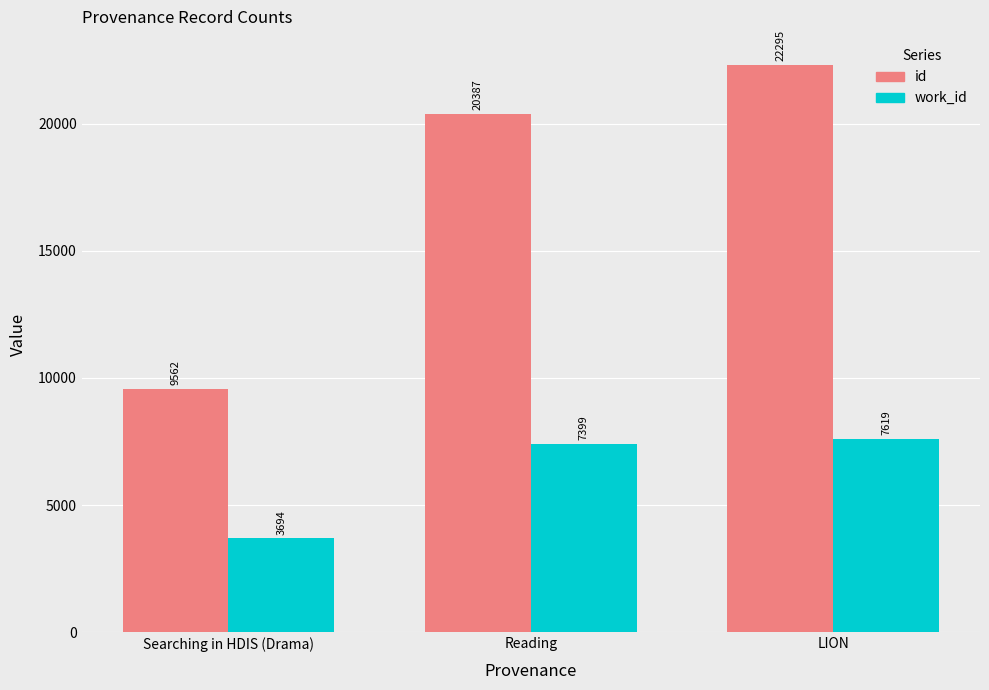

At LION, list the series in order from smallest to largest.

work_id, id